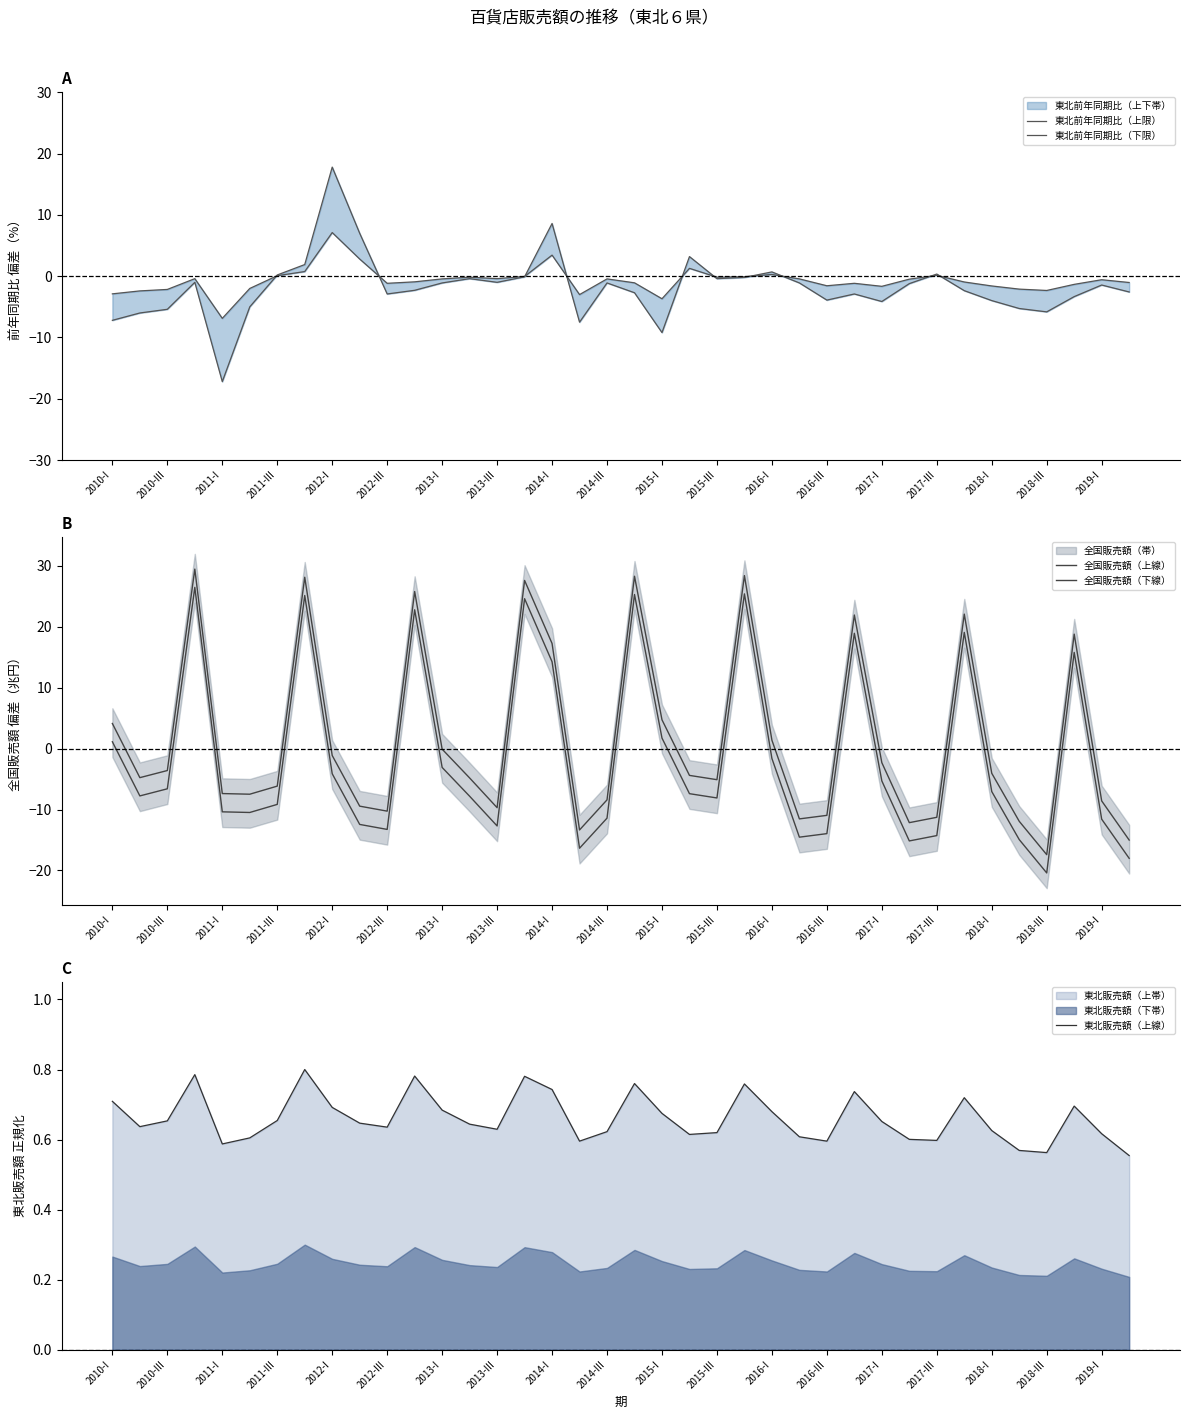

How many 東北販売額（上線） values are between 0 and 1?

38